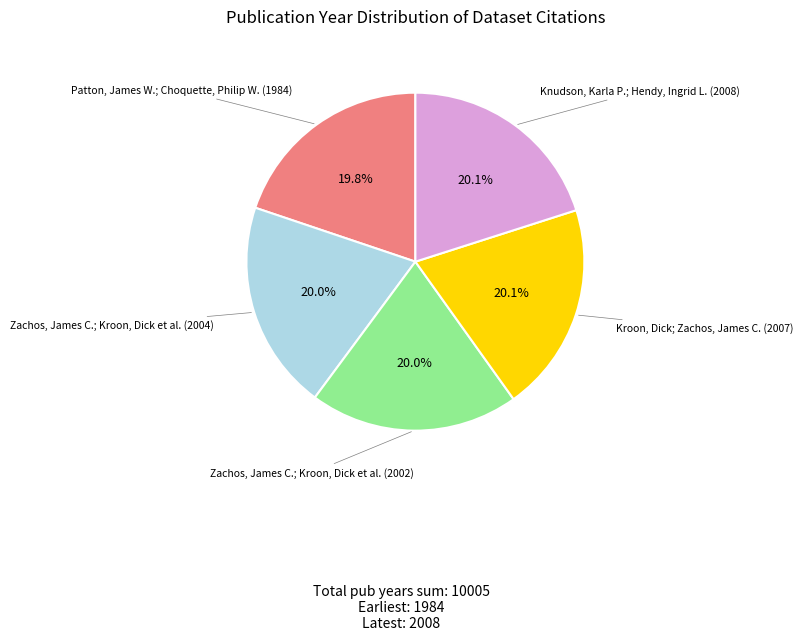

Is there any slice that represents more than half of the pie?

No